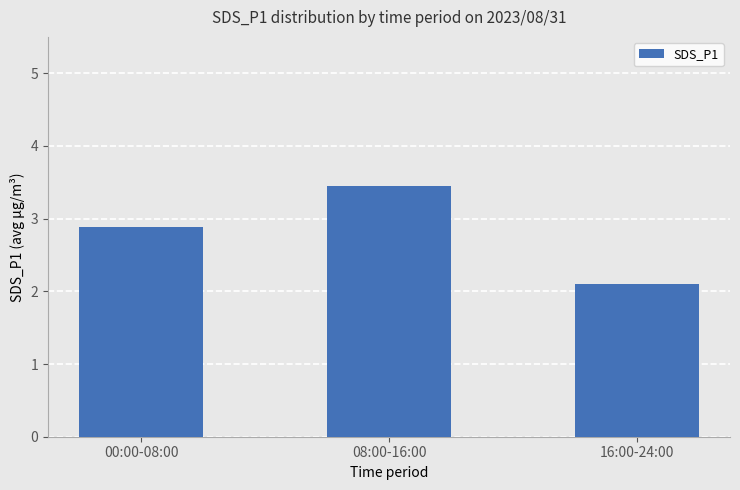

What is the average value?

2.8